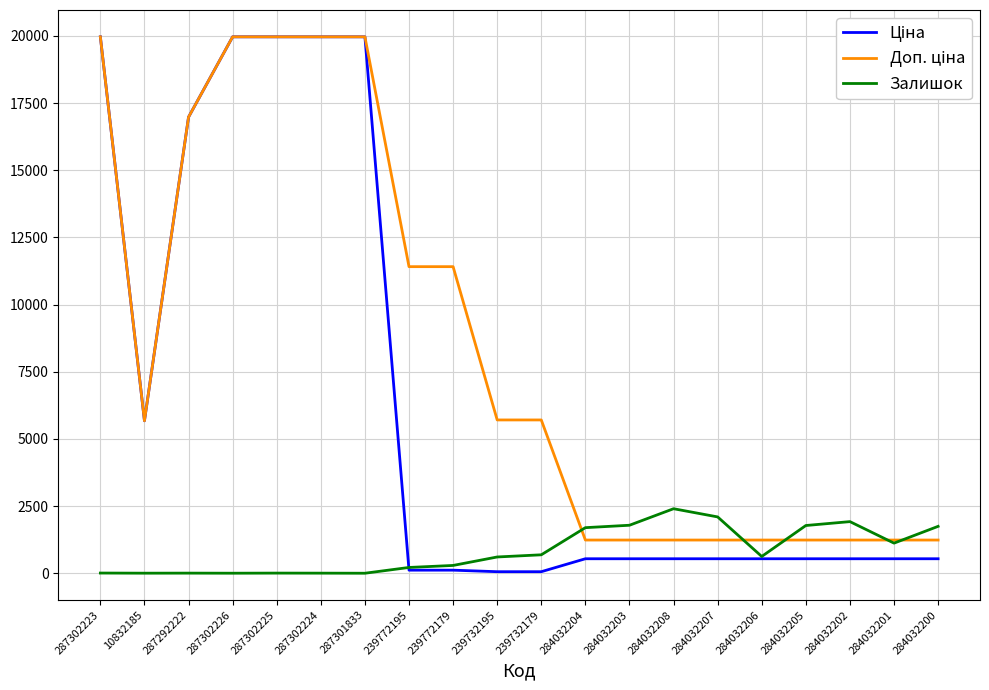

What is the total value across all series at 284032205?

3550.4